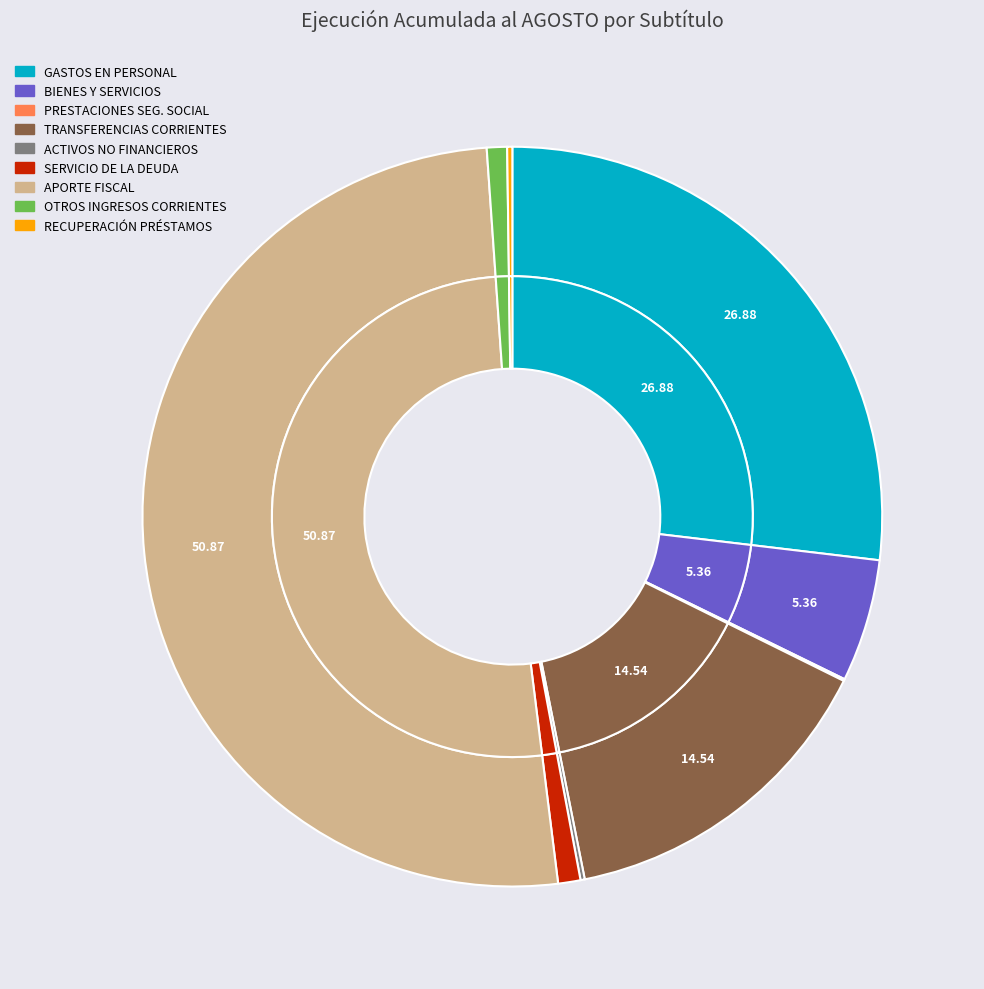

To the nearest percent, what is the average slice percentage?

11%